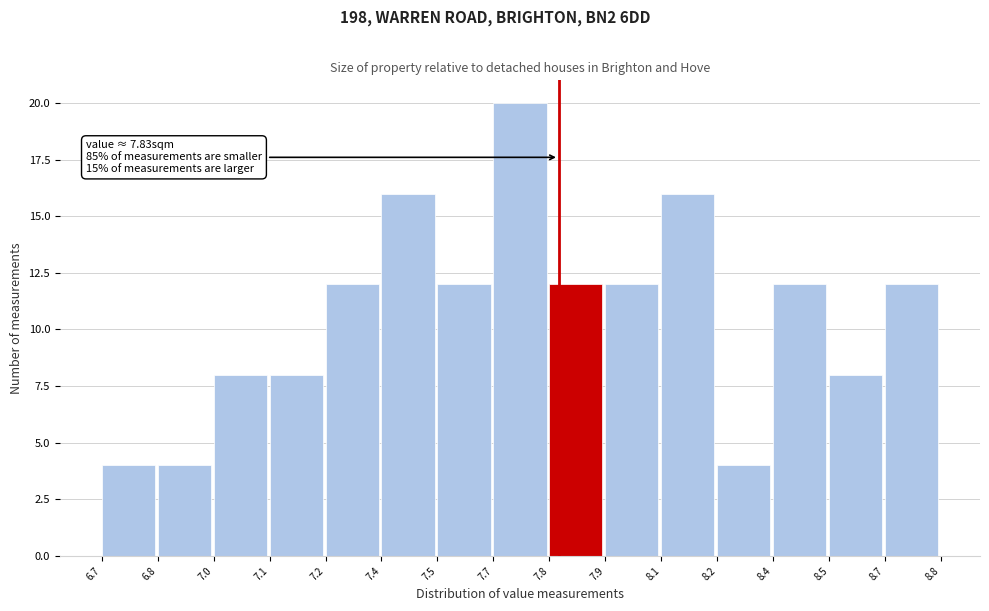

Reading left to right, transcribe all the data shown in this chart.

4	4	8	8	12	16	12	20	12	12	16	4	12	8	12